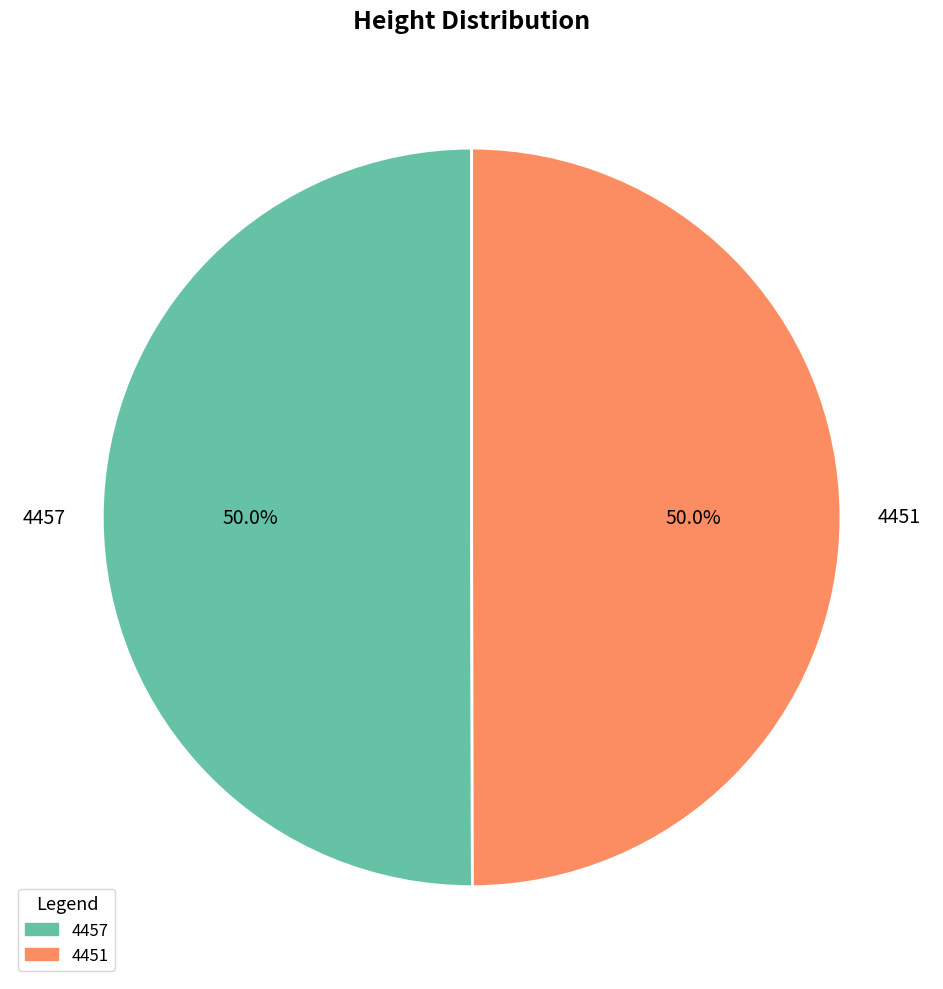

What is the ratio of the value at 4457 to the value at 4451?

1.0